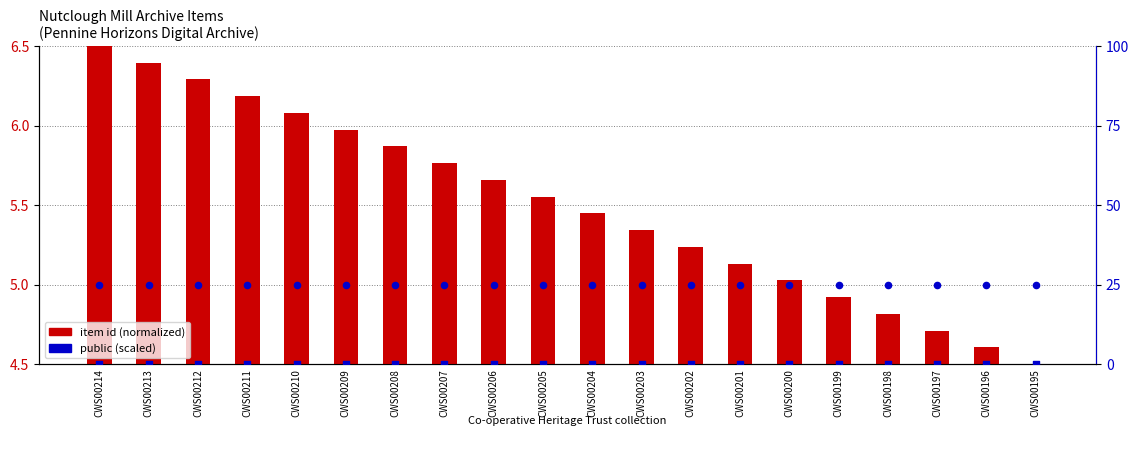

Which series has the largest total across all categories?

public (scaled)